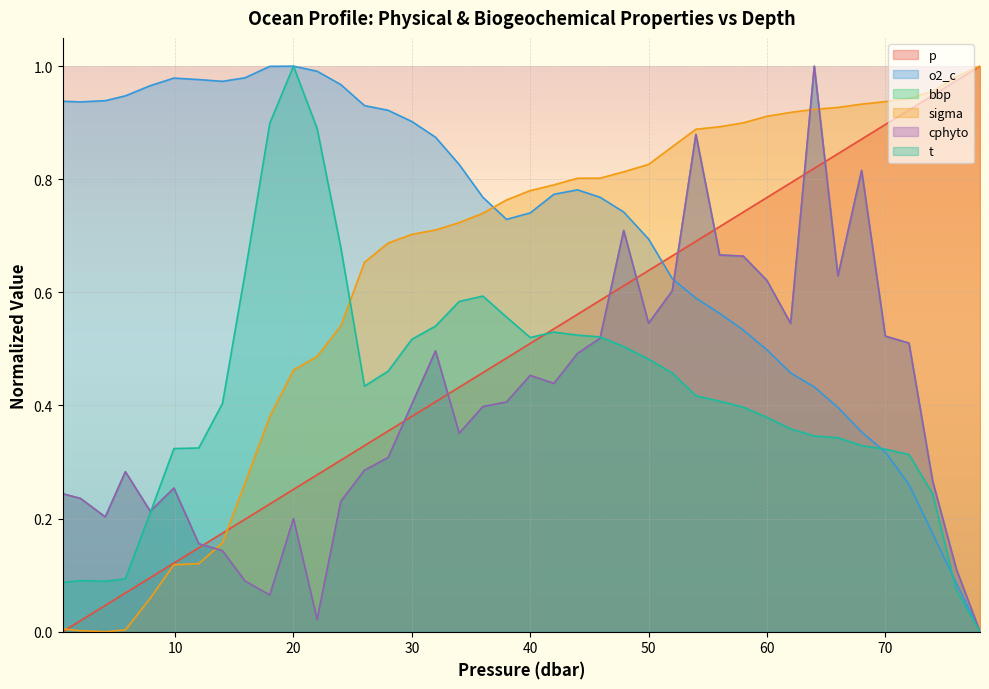

At which label does o2_c reach its minimum?

78.0